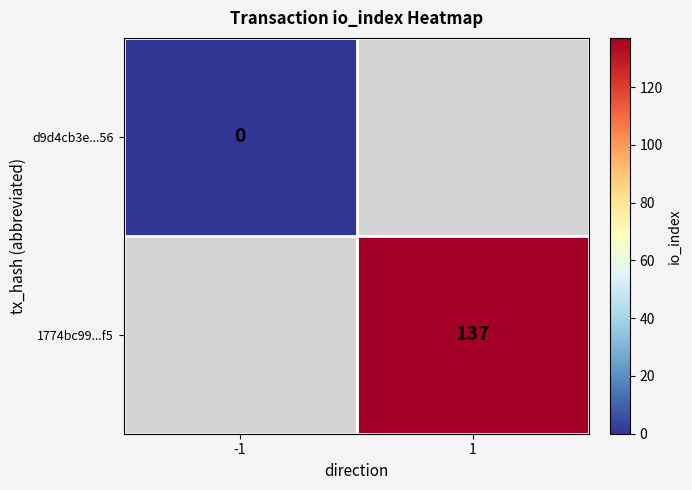

True or false: 1774bc99...f5 has a value of 43.2 at 1.

False